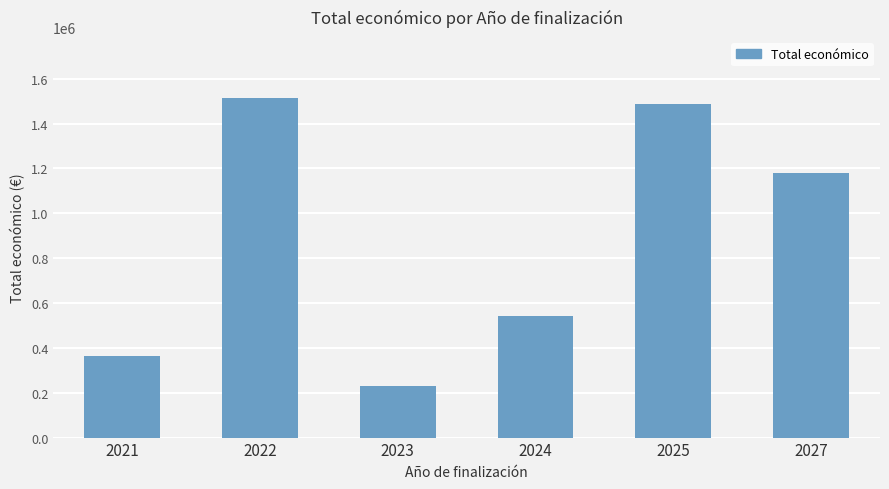

Where is the data nearest to the value 870872?

2027